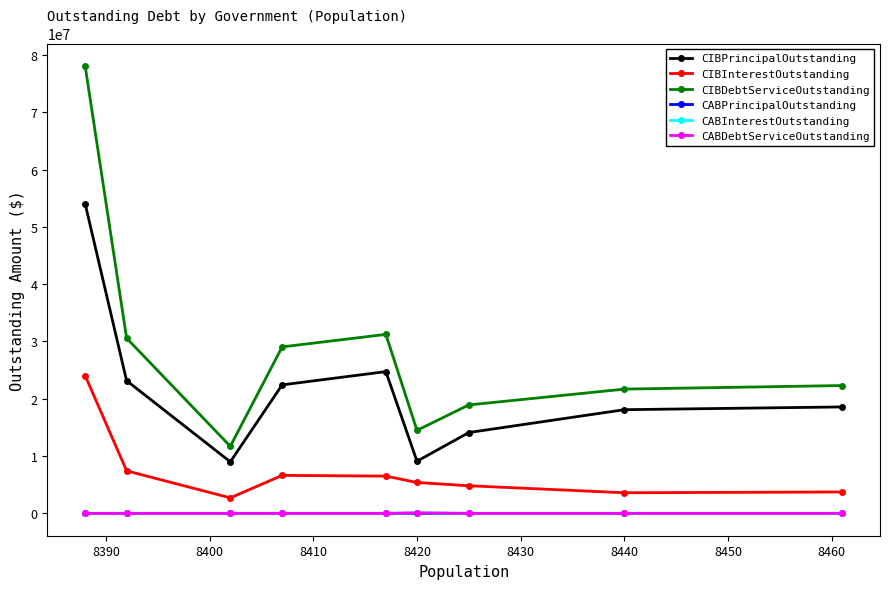

What are all the series names shown in the legend?

CIBPrincipalOutstanding, CIBInterestOutstanding, CIBDebtServiceOutstanding, CABPrincipalOutstanding, CABInterestOutstanding, CABDebtServiceOutstanding